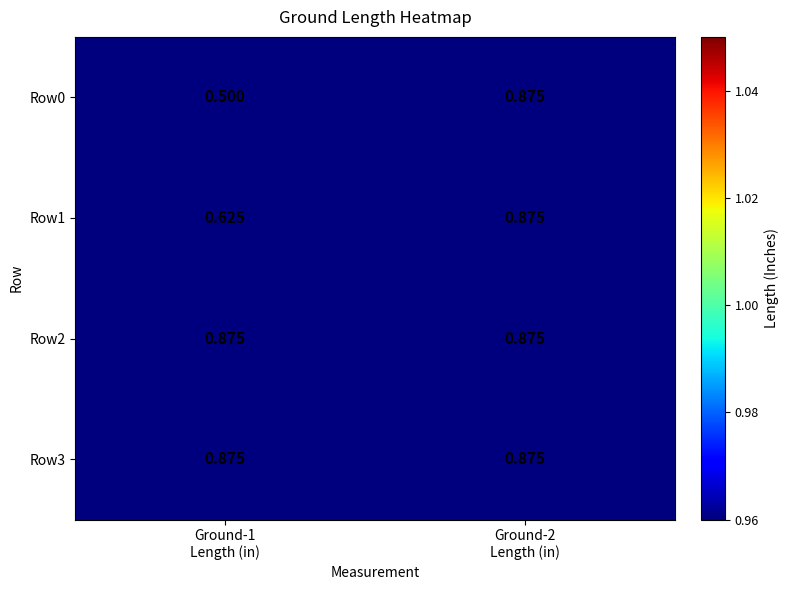

List the series in order of their peak value, lowest first.

Row0, Row1, Row2, Row3